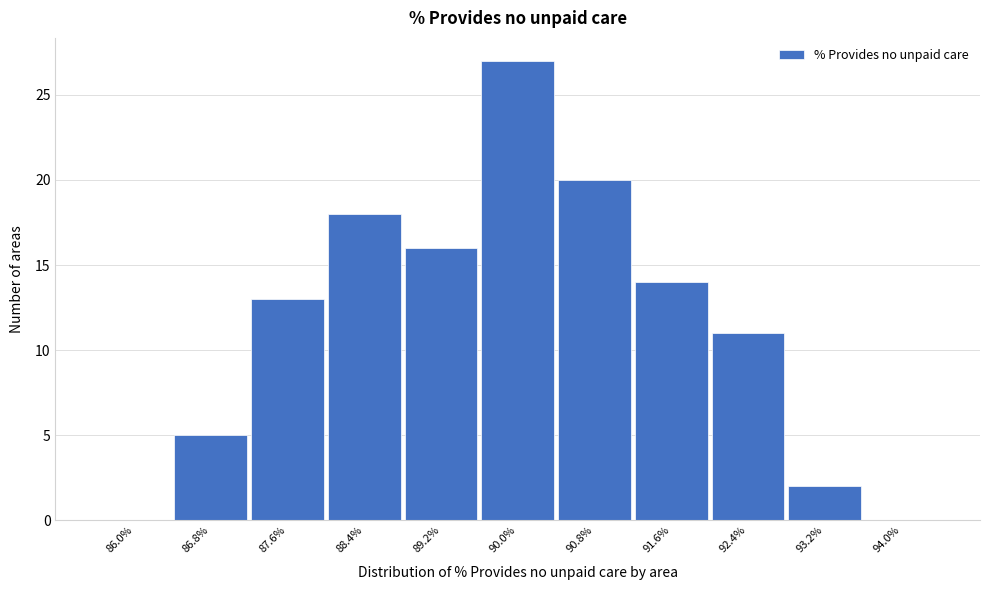

Reading left to right, what are all the values shown in this chart?

86.0%=0	86.8%=5	87.6%=13	88.4%=18	89.2%=16	90.0%=27	90.8%=20	91.6%=14	92.4%=11	93.2%=2	94.0%=0